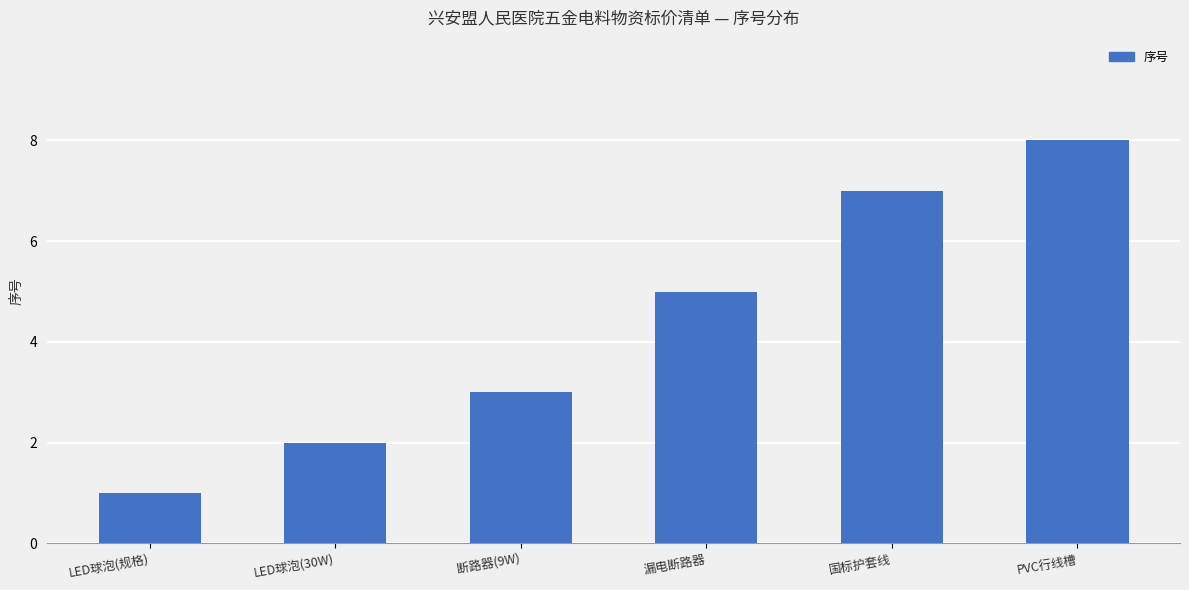

Read the value at PVC行线槽.

8